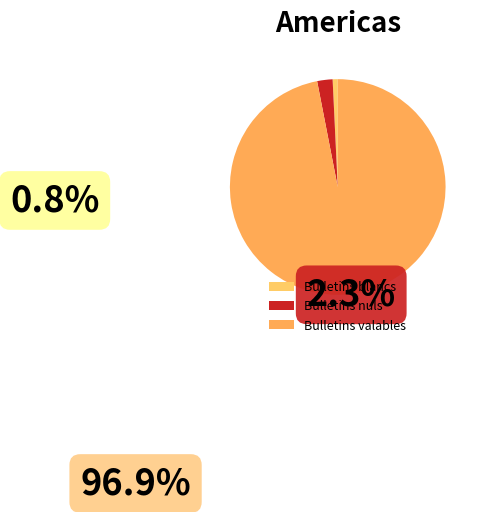

Combined, what portion of the pie is Bulletins nuls and Bulletins valables?

99.2%